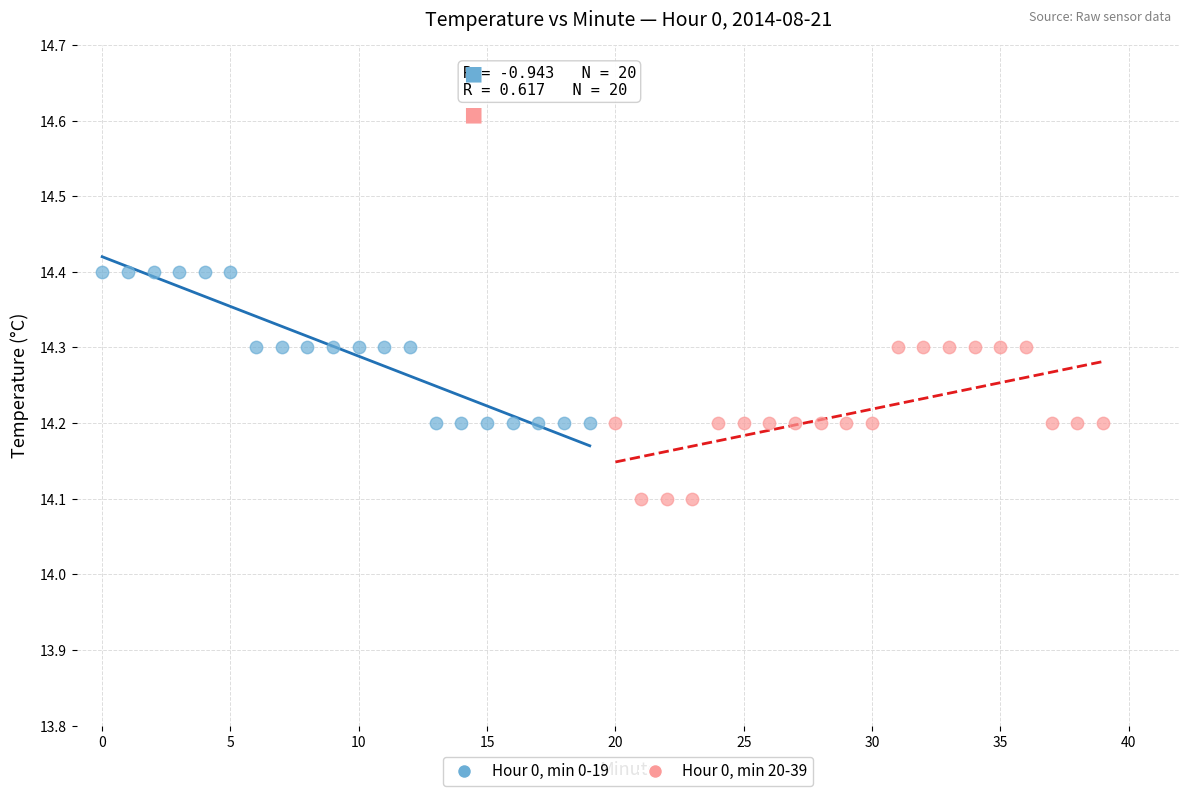

Which series contains the lowest Y value?

Hour 0, min 20-39